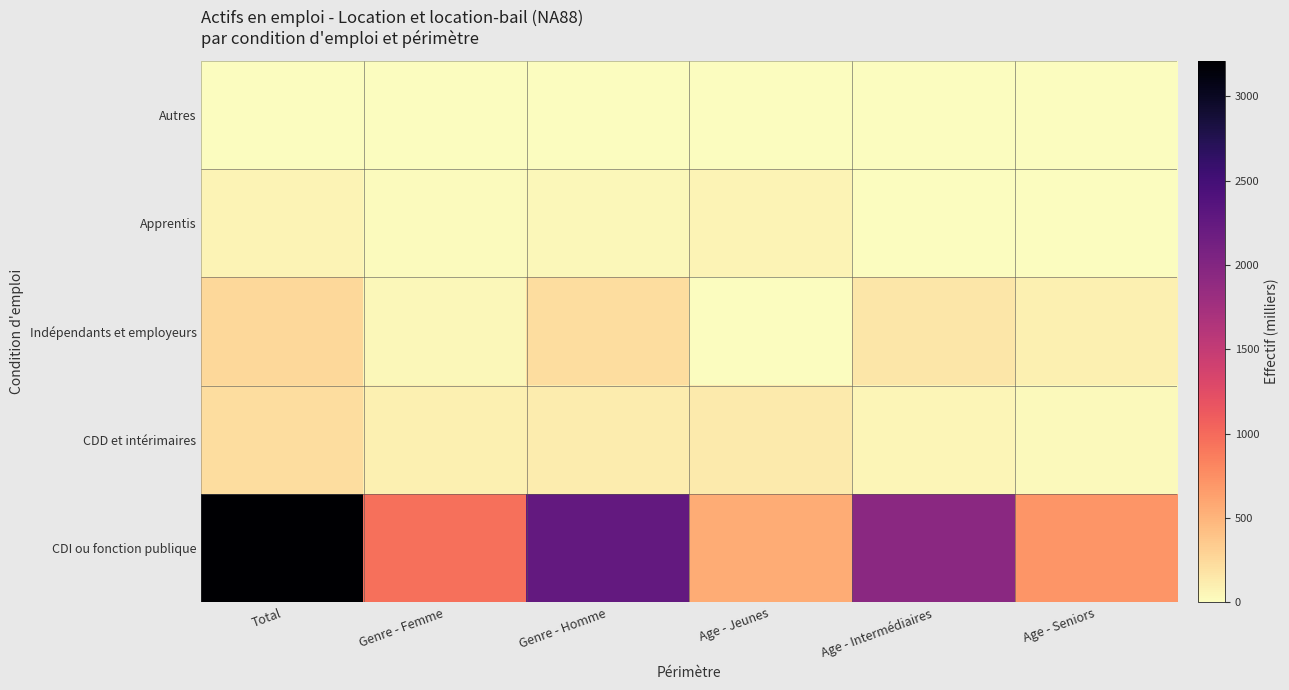

Between Total and Genre - Femme, which is larger?

Total